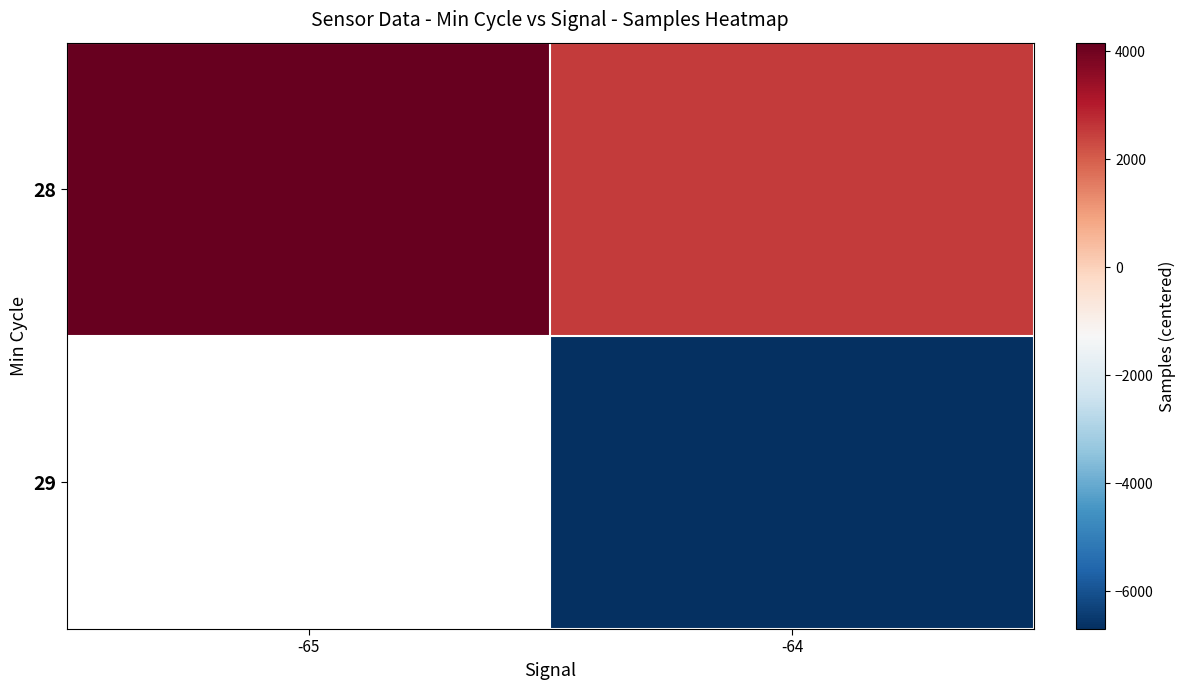

Which series has the largest total across all categories?

28